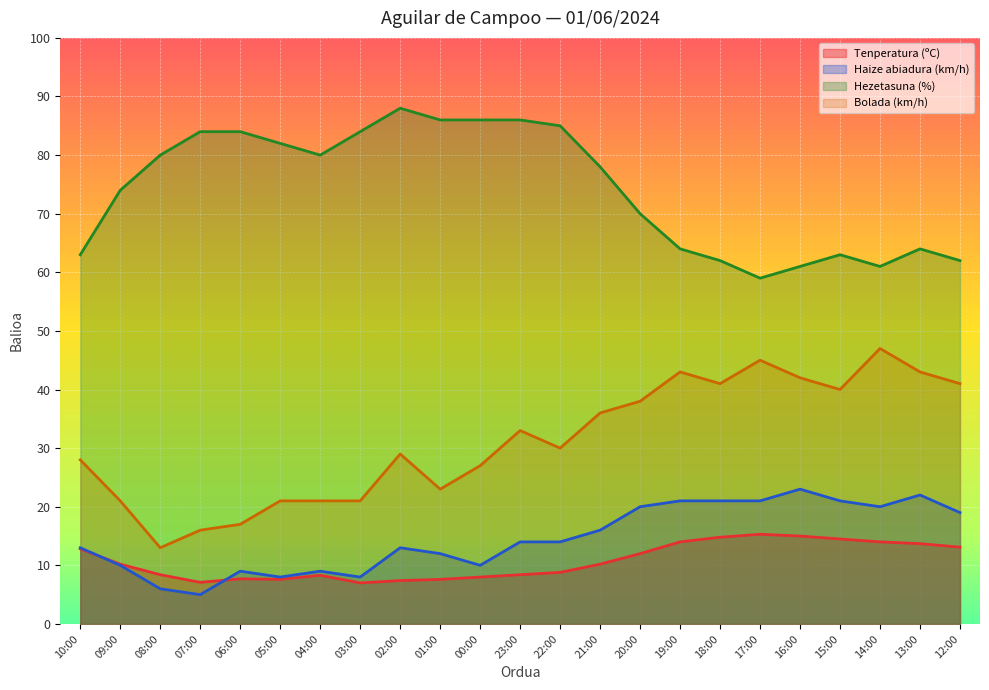

Between 01:00 and 00:00, which series saw the biggest shift?

Bolada (km/h)